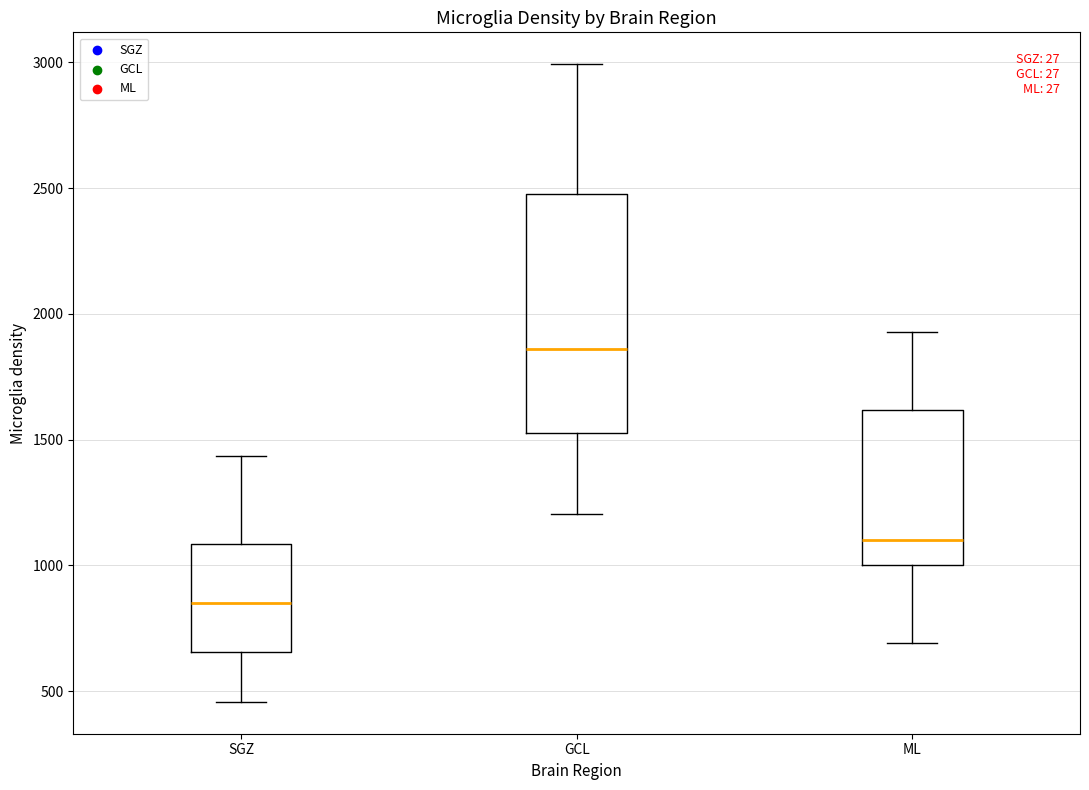

Which box is the tallest, from its lower edge to its upper edge?

GCL